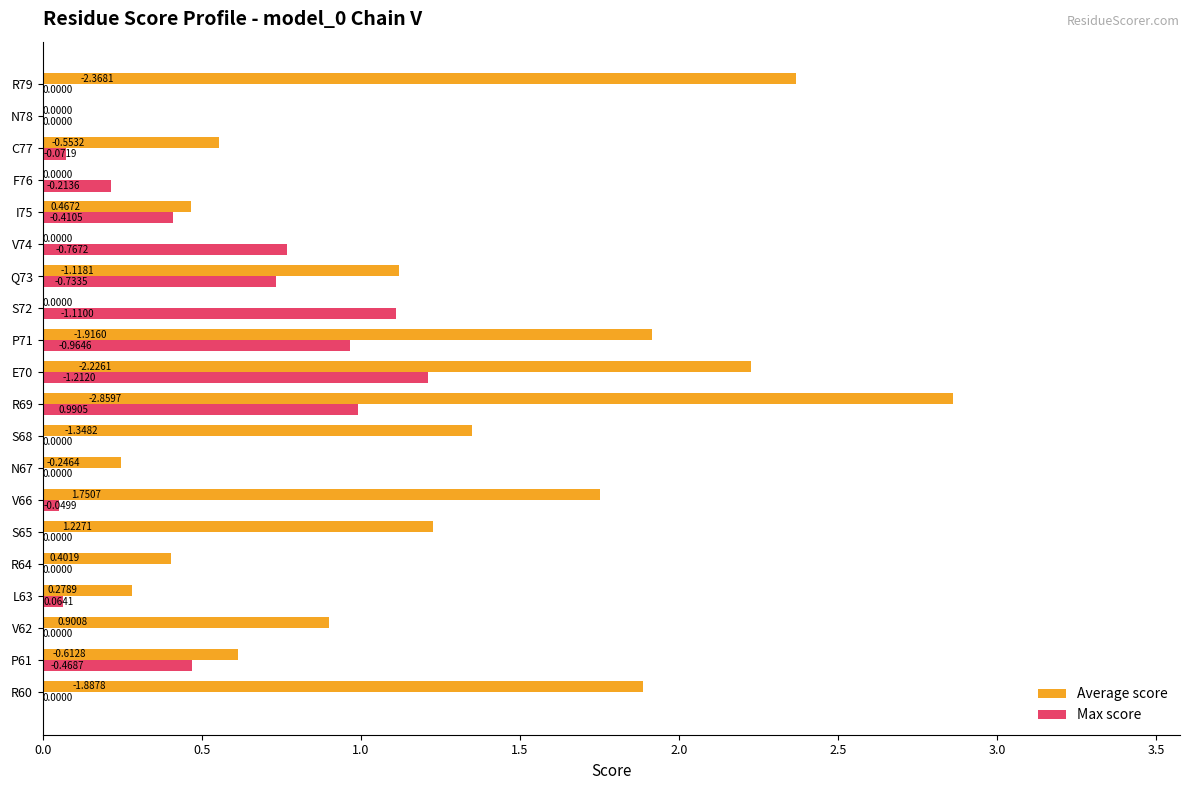

Which series changed the most between R60 and P61?

Average score